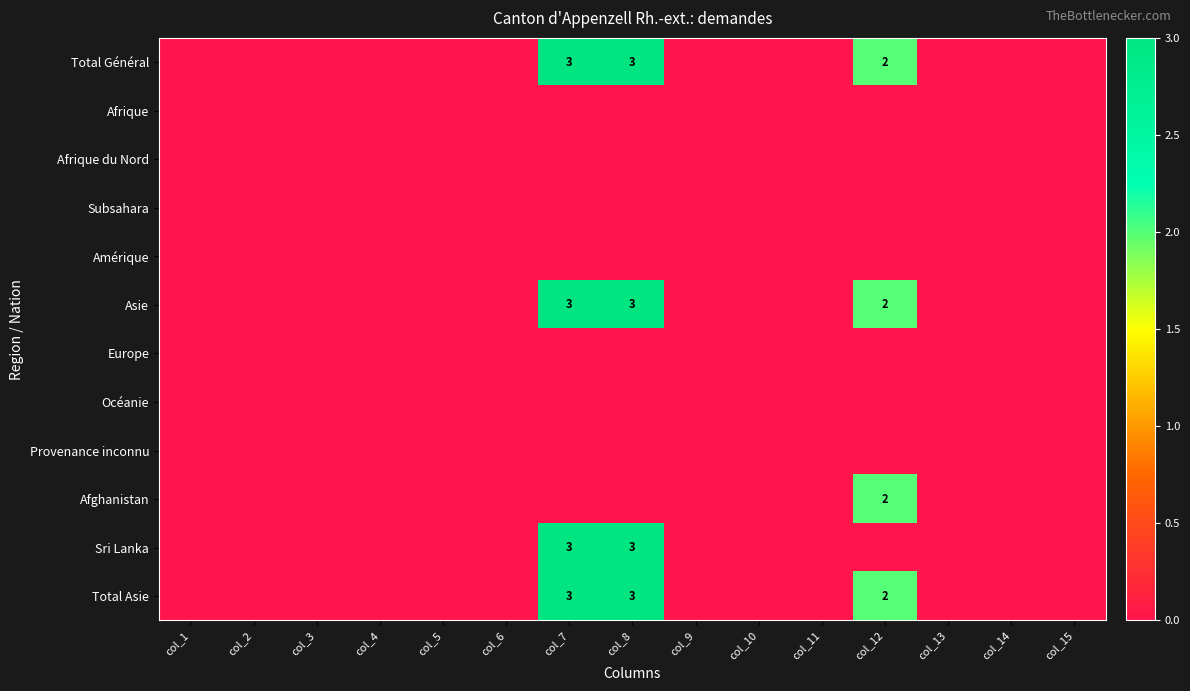

Between col_11 and col_12, which series saw the biggest shift?

Total Général